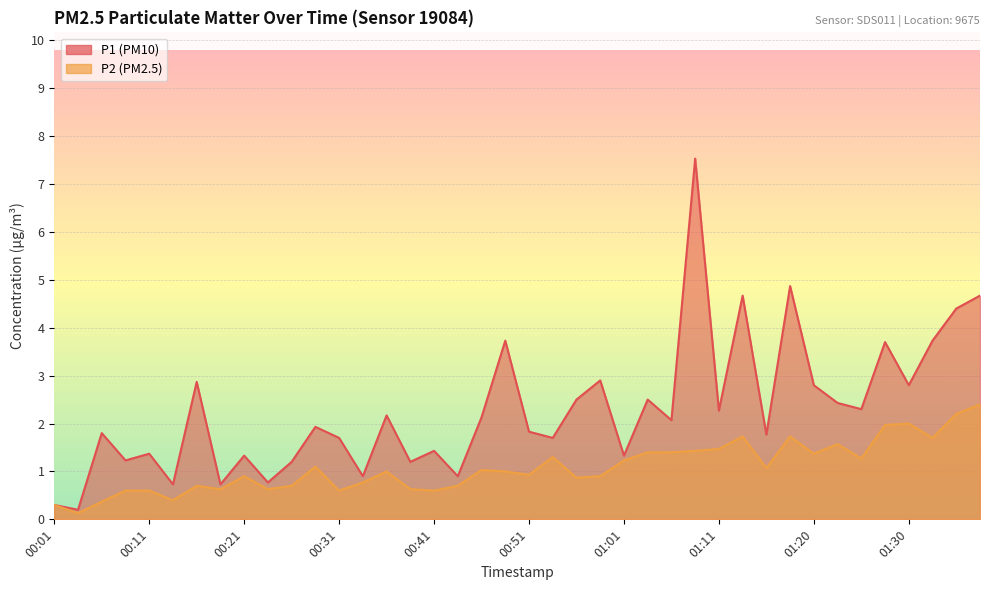

What is the difference between the maximum and minimum values in the P2 series?

2.3